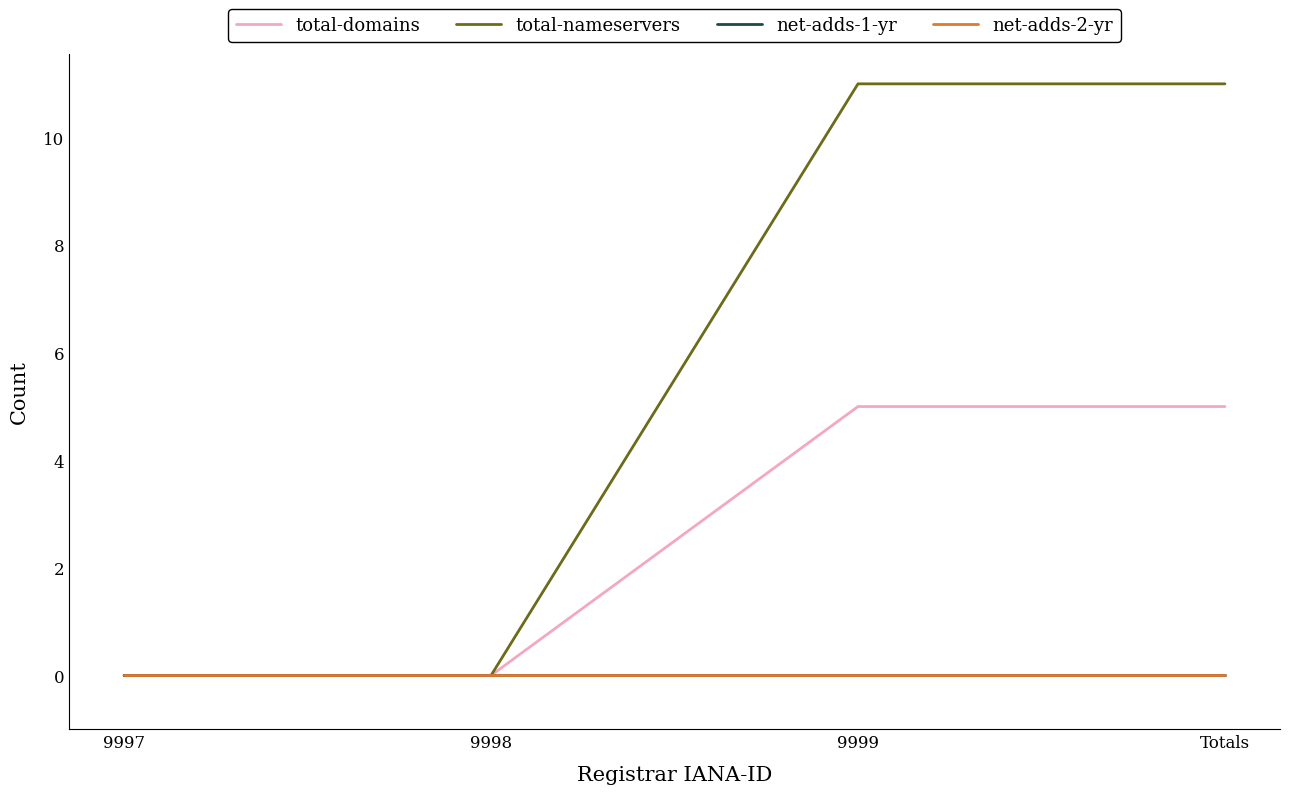

Does the chart display data point markers on the line(s)?

No